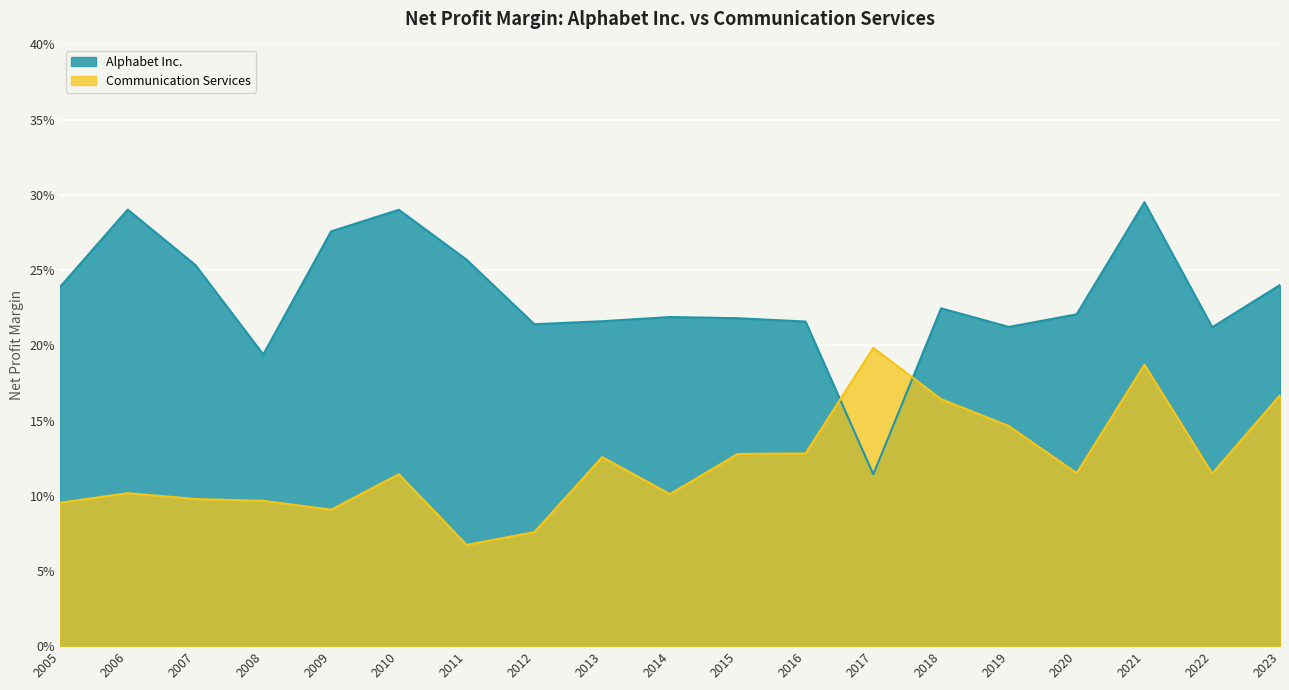

What is the highest value of the Alphabet Inc. series?

0.3